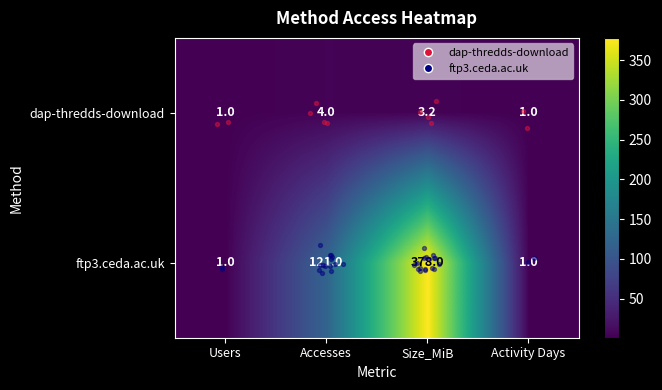

What is the minimum value for dap-thredds-download?

1.0